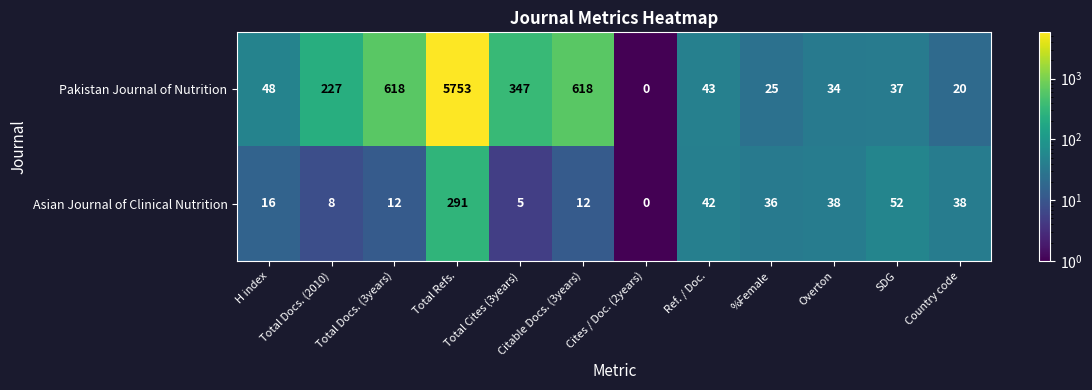

What is the spread (max minus min) of values at %Female?

11